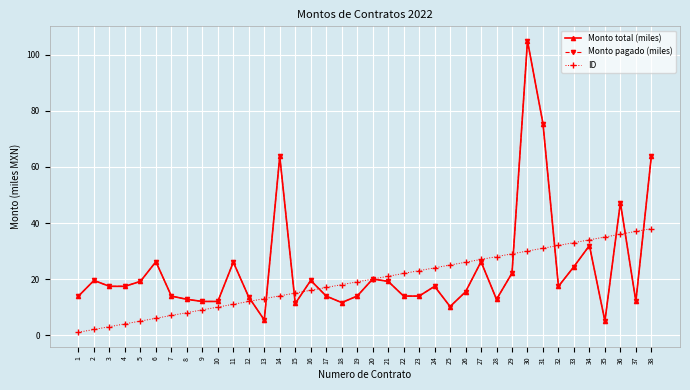

Where is ID nearest to the value 19?

19